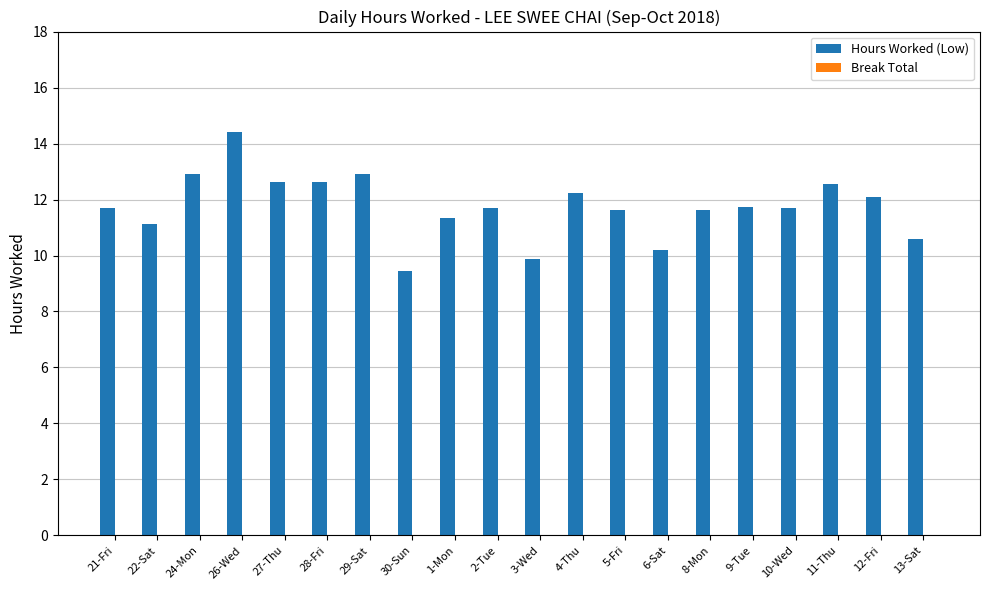

Are the bars horizontal?

No